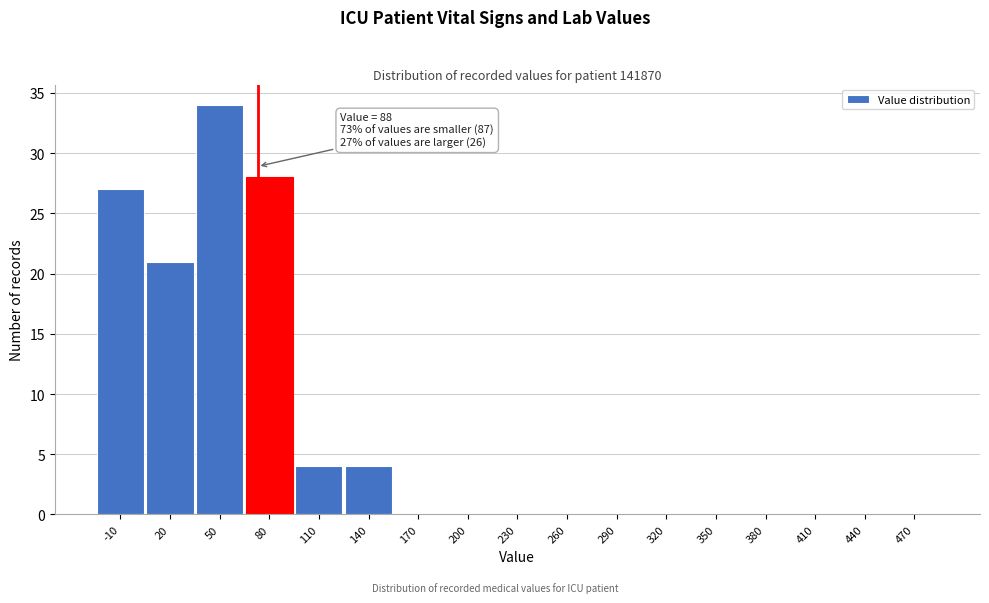

Reading left to right, transcribe all the data shown in this chart.

-10=27	20=21	50=34	80=28	110=4	140=4	170=0	200=0	230=0	260=0	290=0	320=0	350=0	380=0	410=0	440=0	470=0